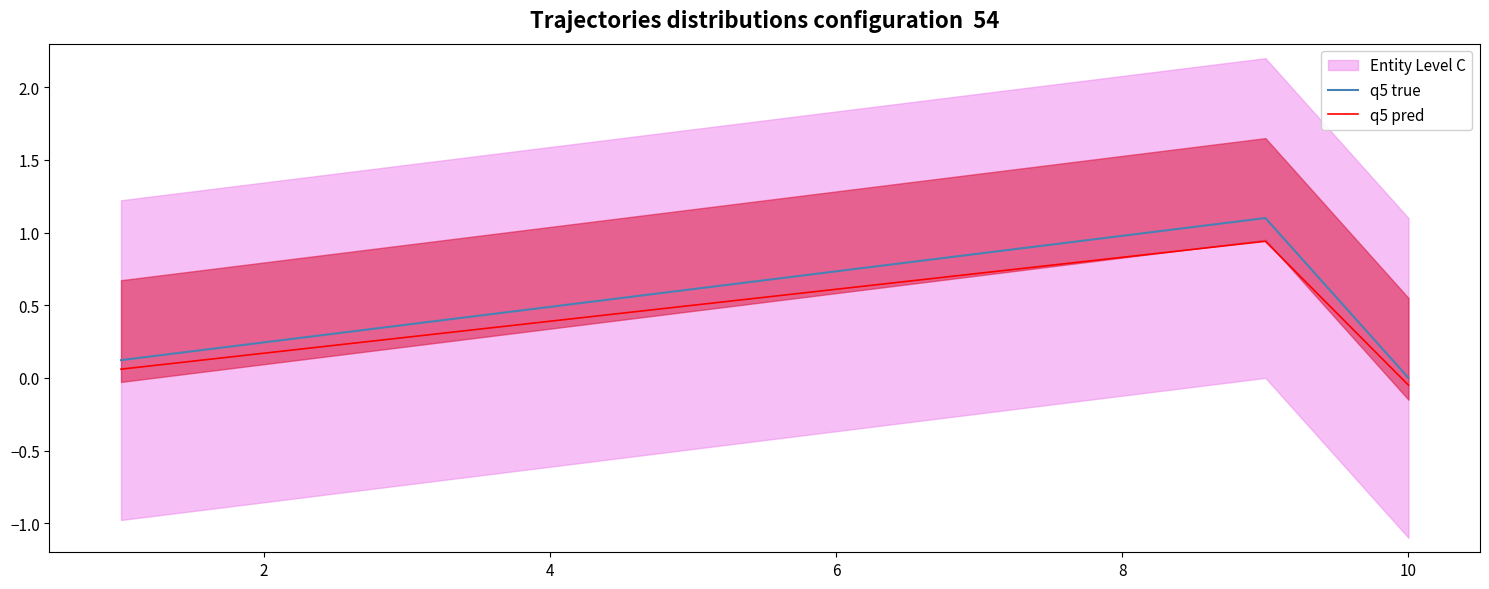

Reading left to right, what are all the values shown in this chart?

q5 true: 0.1	0.2	0.4	0.5	0.6	0.7	0.9	1.0	1.1	0.0
q5 pred: 0.1	0.2	0.3	0.4	0.5	0.6	0.7	0.8	0.9	-0.1